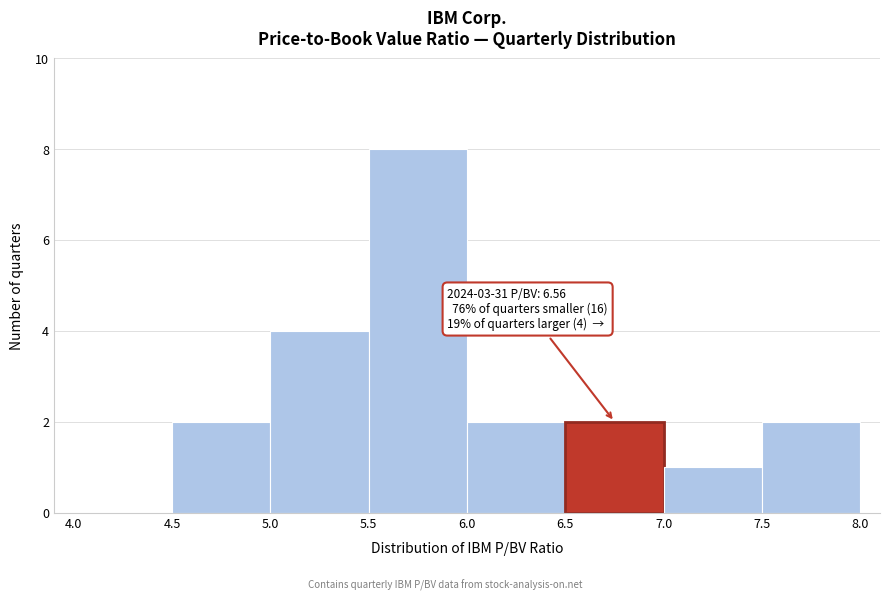

Which range on the x-axis has the tallest bar?

5.5 to 6.0